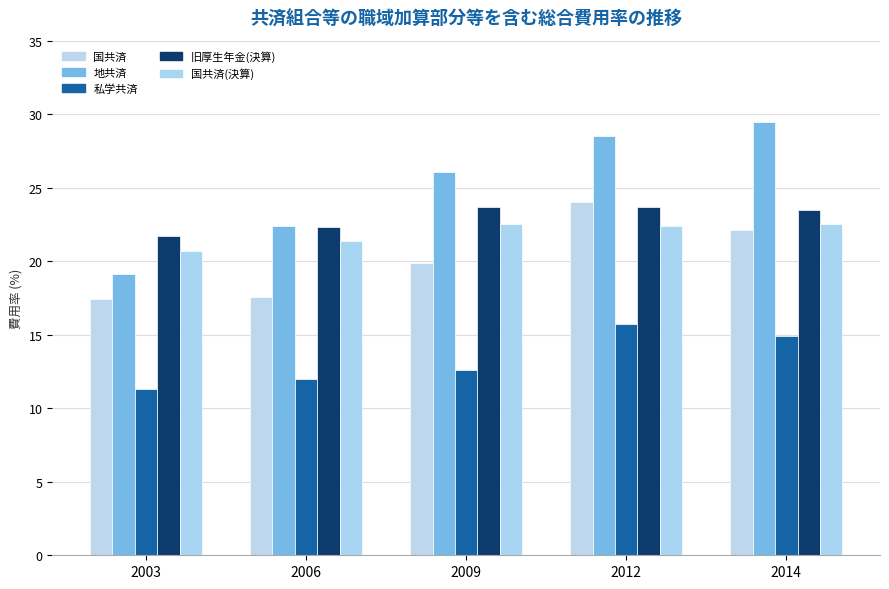

Which series has the largest range (max minus min)?

地共済